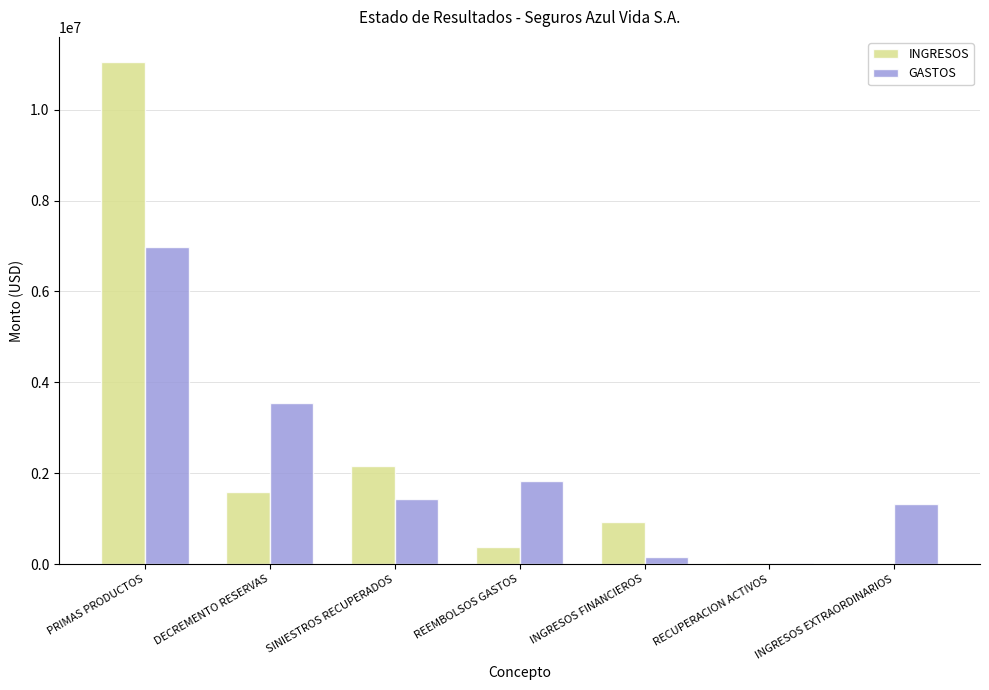

How many groups of bars are there?

7